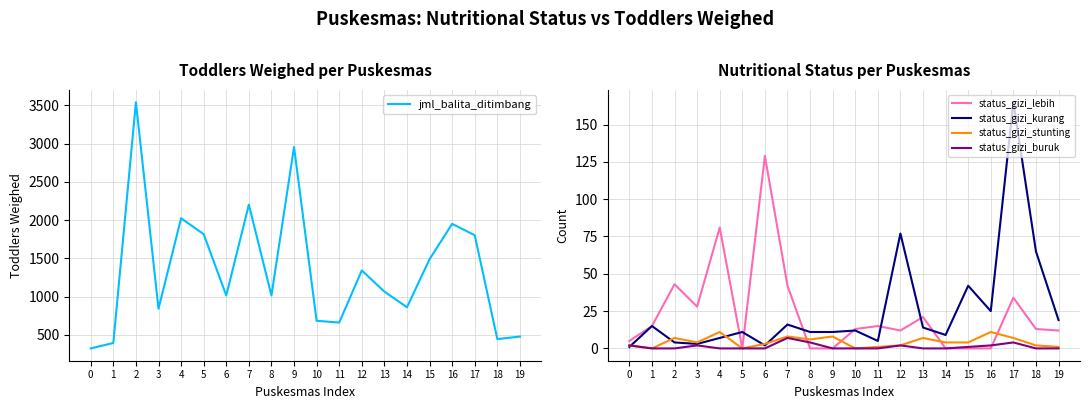

Where is the first local maximum for status_gizi_kurang?

1